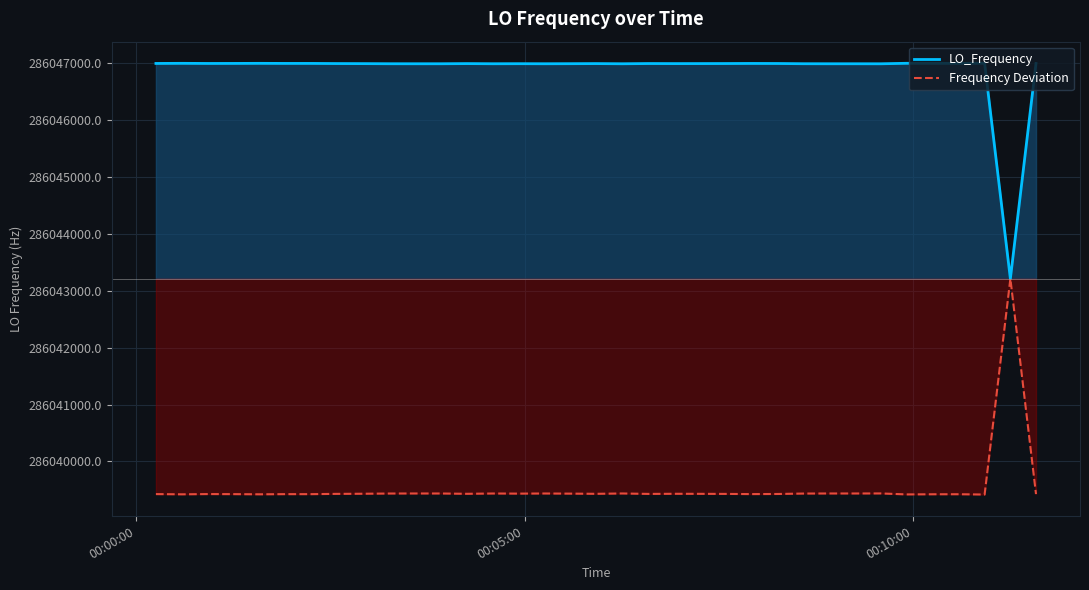

Does the chart display data point markers on the line(s)?

No